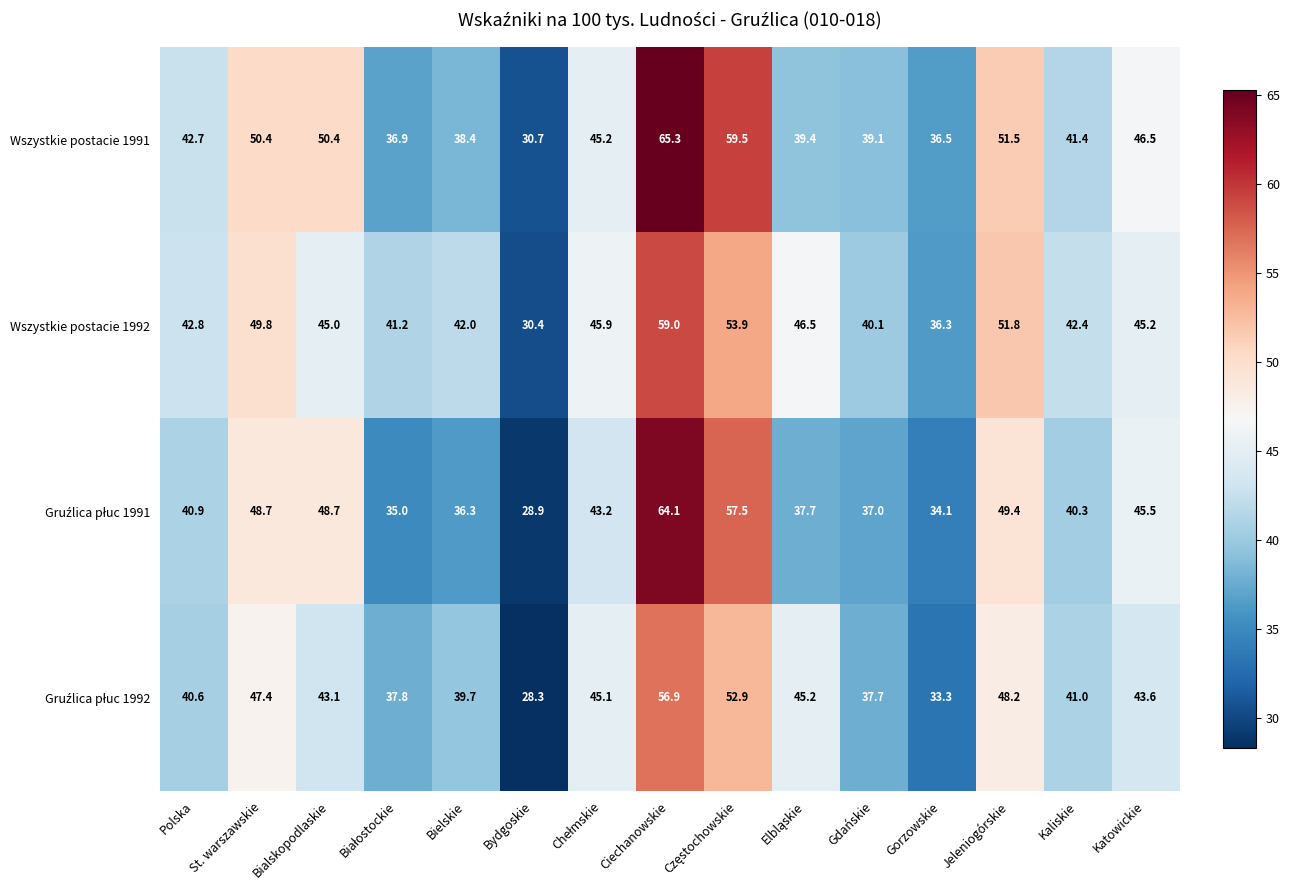

What is the total value across all series at Katowickie?

180.8